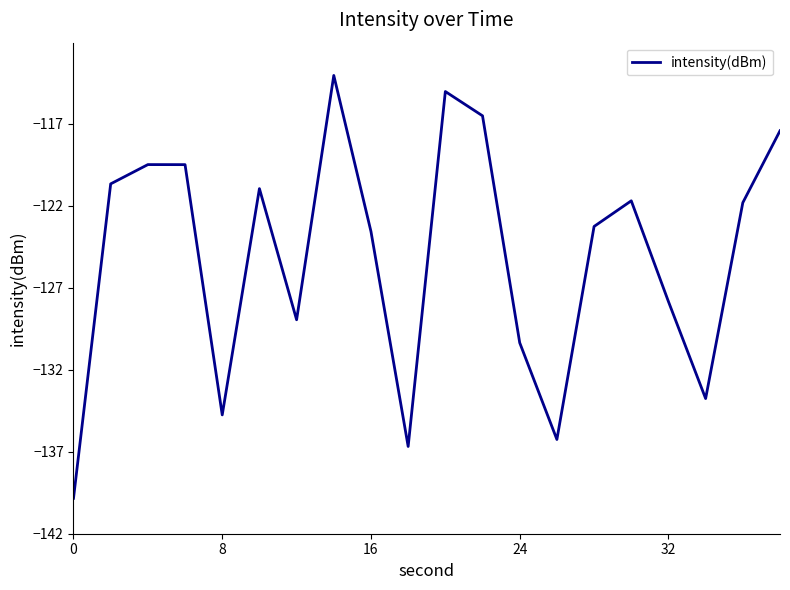

How many interior local valleys (lower than both neighbors) does the data have?

5